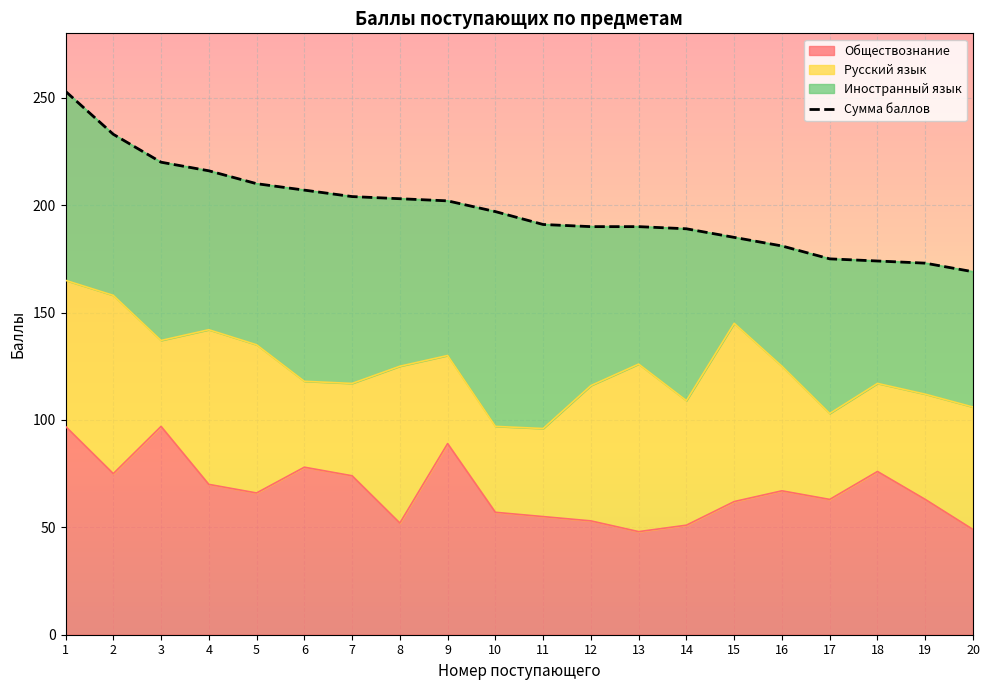

True or false: Обществознание has a value of 67 at 16.

True